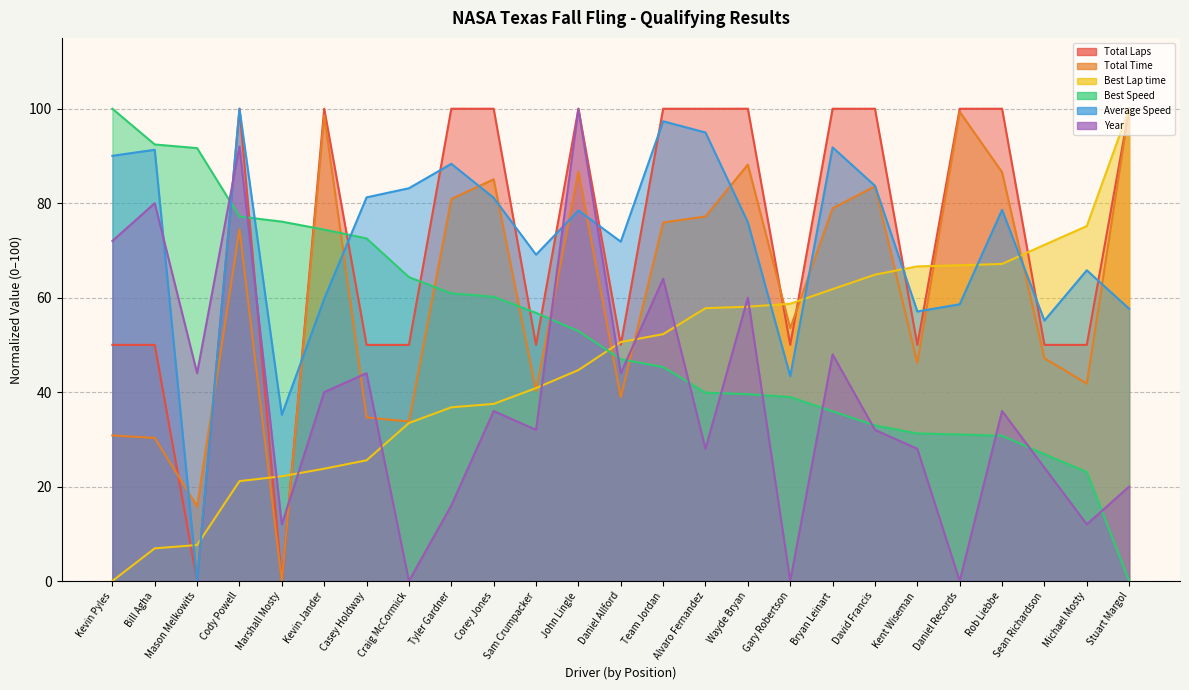

At Casey Holdway, list the series in order from largest to smallest.

Average Speed, Best Speed, Total Laps, Year, Total Time, Best Lap time